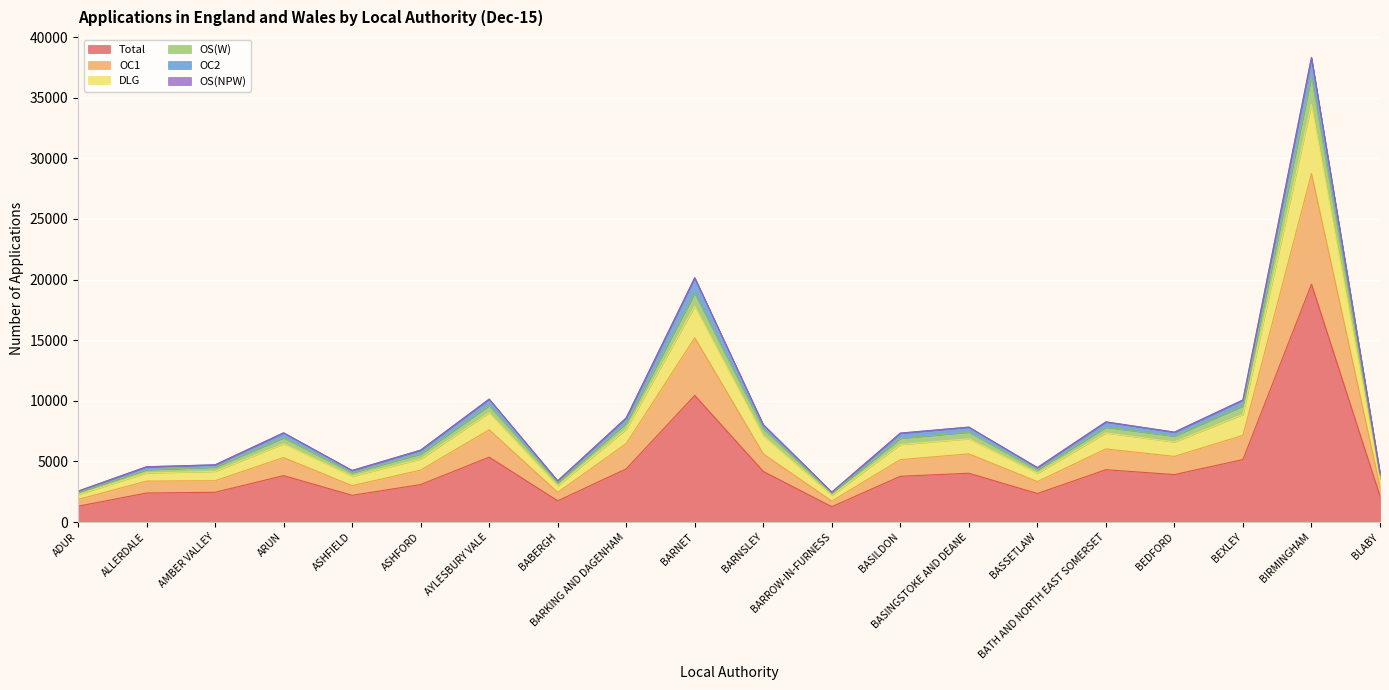

What position from the right is BASSETLAW?

6